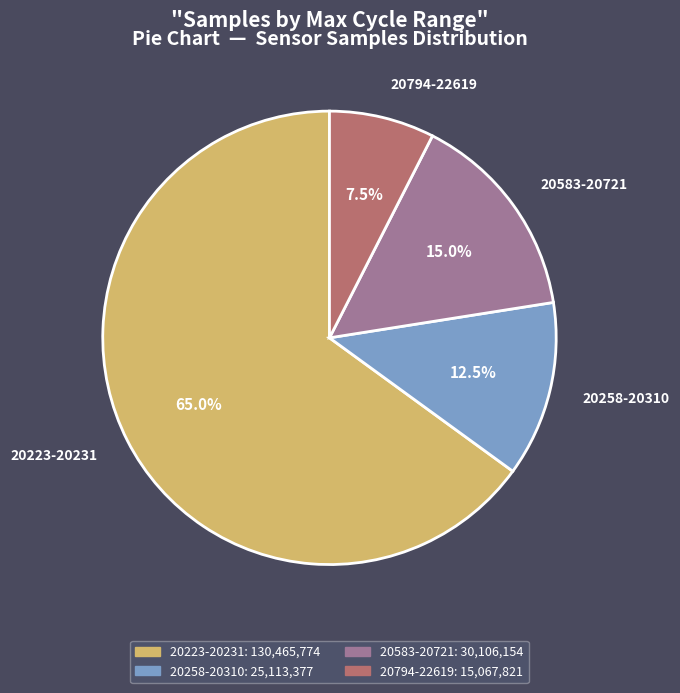

Combined, what portion of the pie is 20223-20231 and 20258-20310?

77.5%